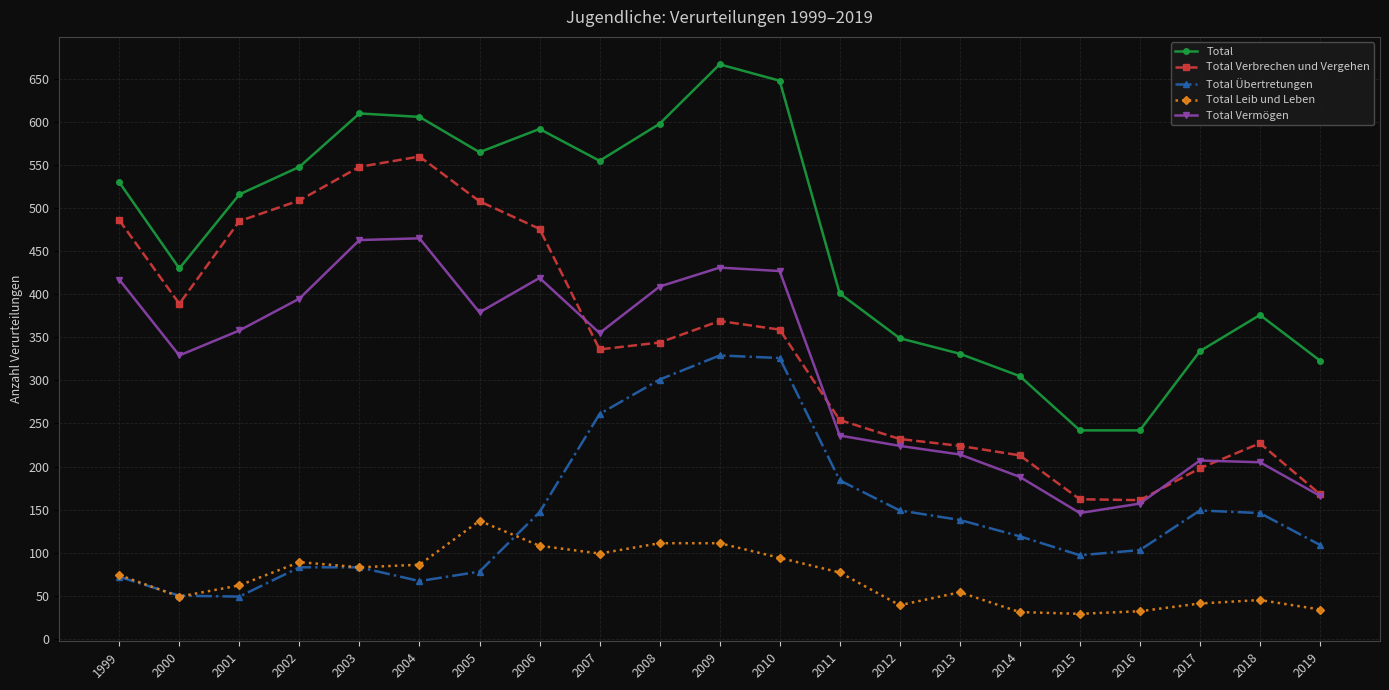

What is the value of the Total Übertretungen point at the 15th from the left?

138